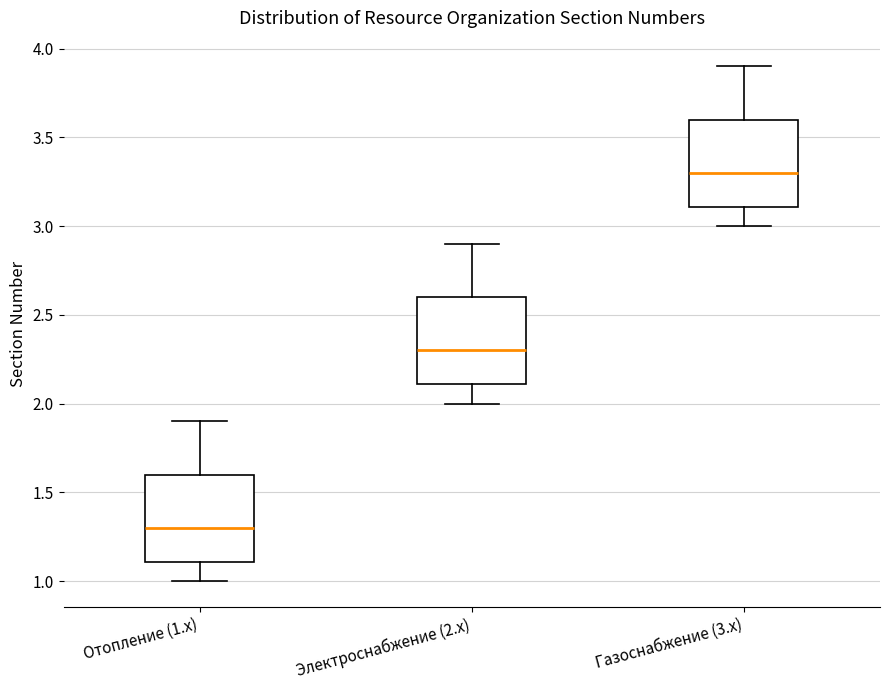

Where is the lower edge of the box for Электроснабжение (2.x) on the y-axis? The values are not printed on the chart, so give them approximately, as read against the axis.

2.1